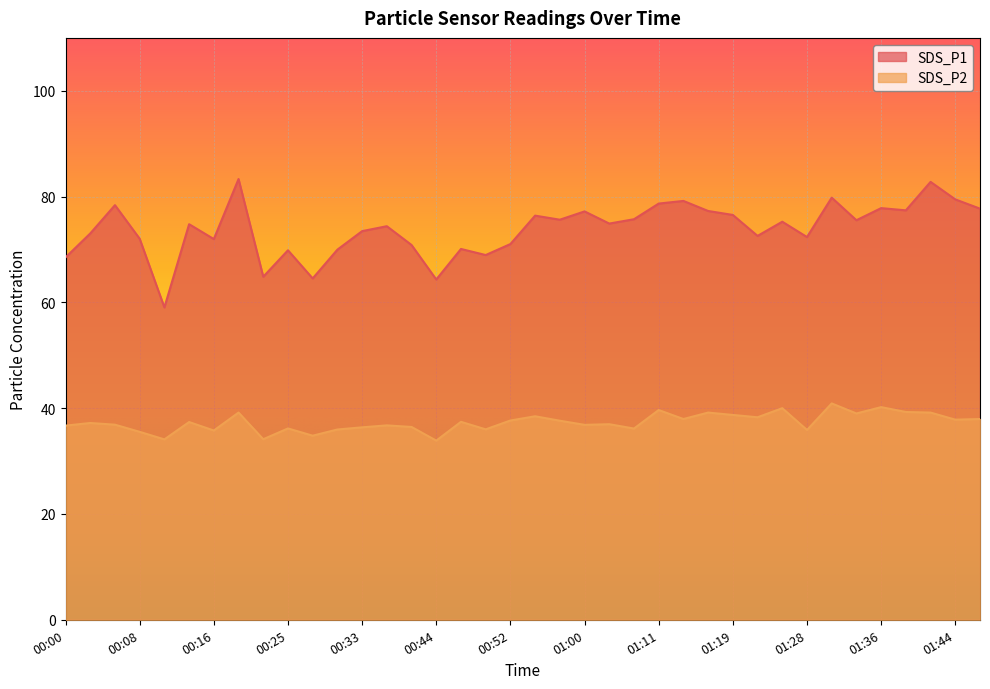

At which category is the sum across all series the highest?

00:19